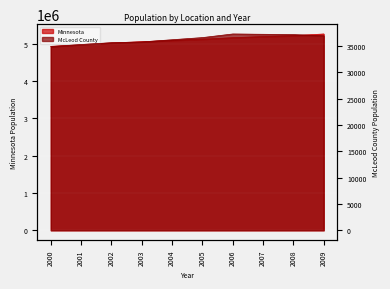

Count the number of categories in the chart.

10